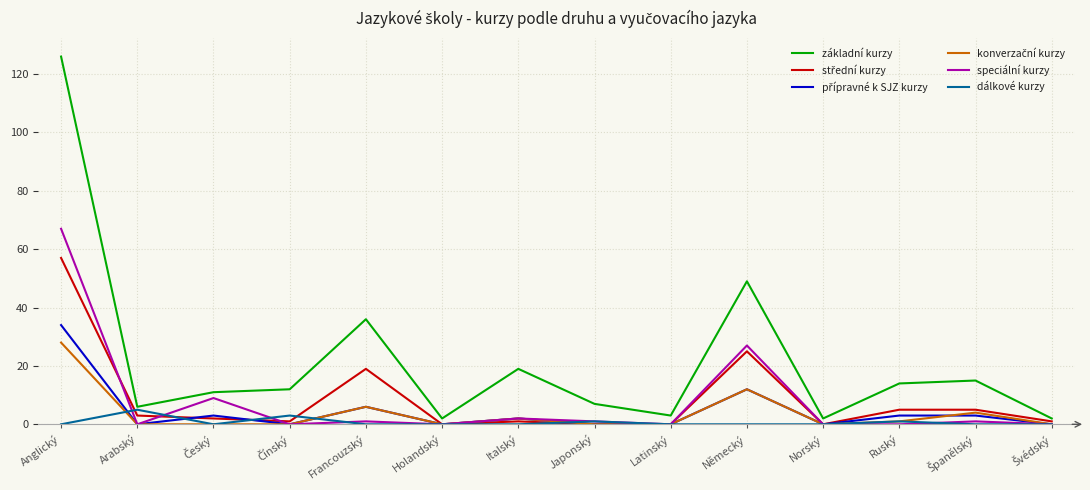

At which category is the sum across all series the highest?

Anglický